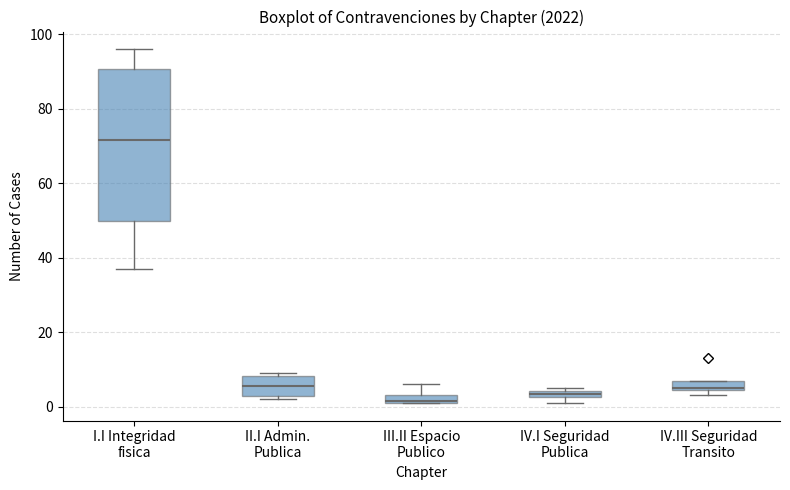

Comparing the boxes themselves (not the whiskers), which one is the tallest?

I.I Integridad fisica